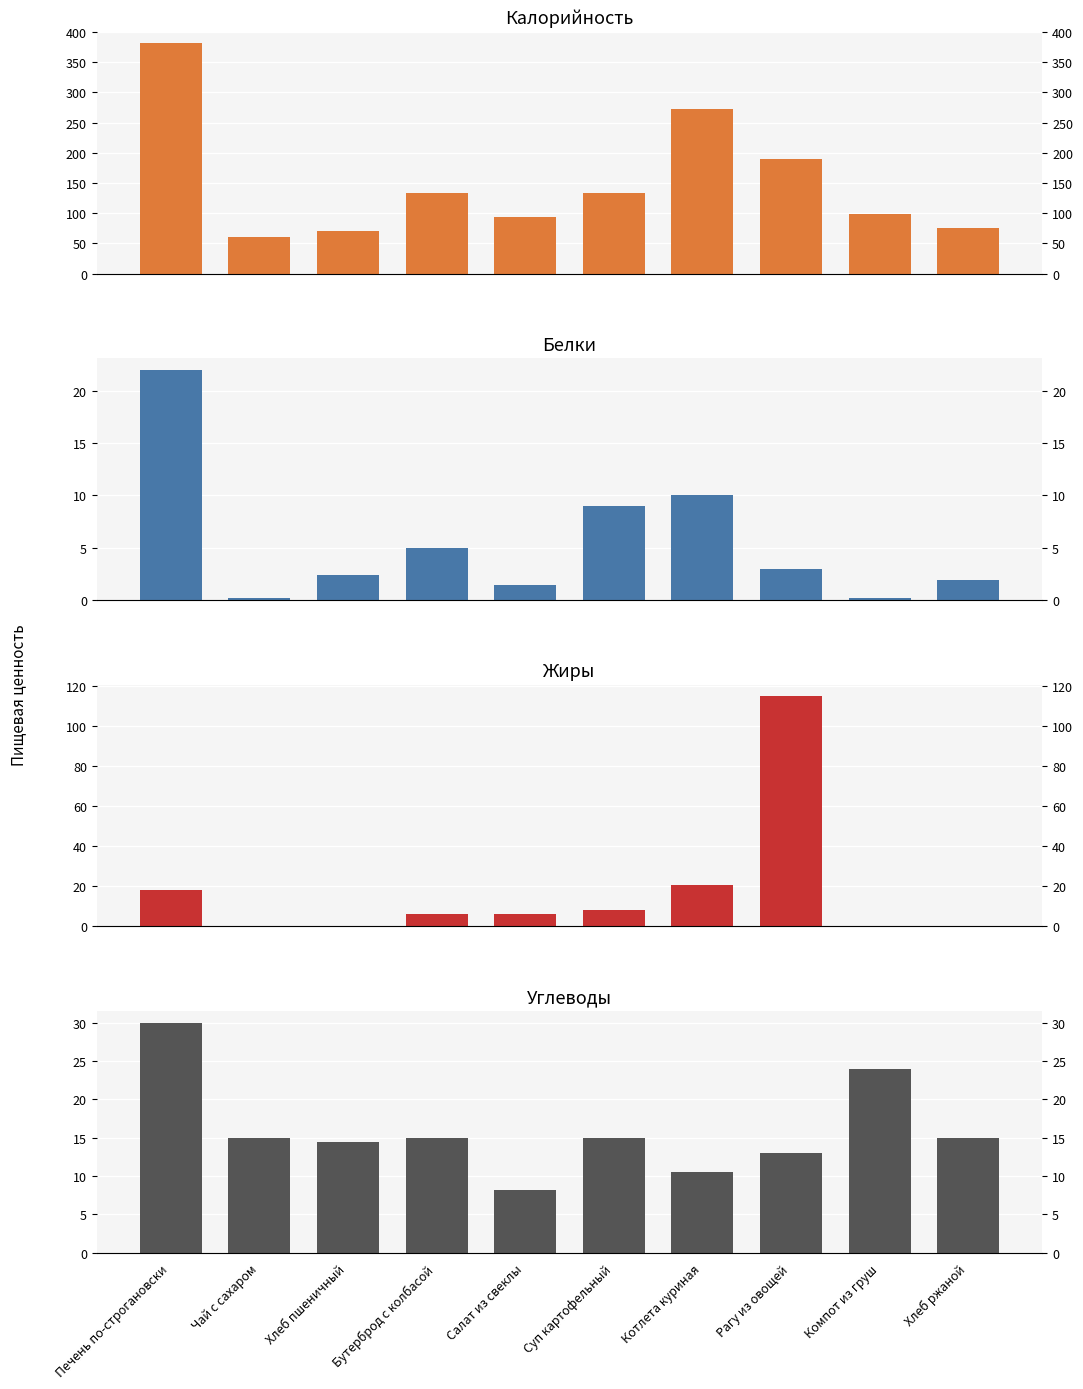

What is the highest value of the Жиры series?

115.0